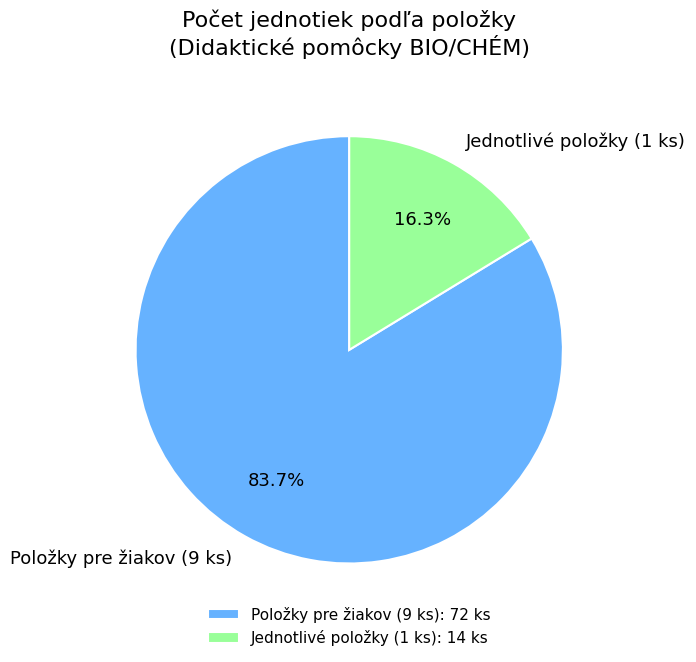

Is the sum of Jednotlivé položky (1 ks) and Položky pre žiakov (9 ks) greater than half?

Yes